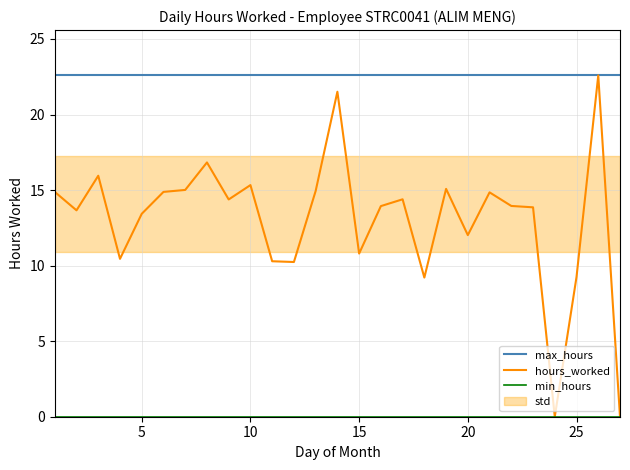

What is the sum of all hours_worked values?

351.7